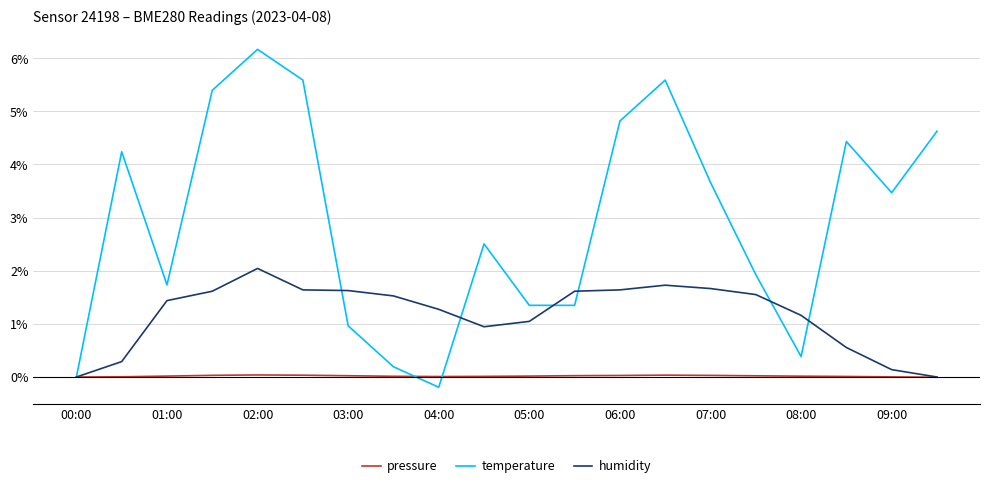

Which series has the largest total across all categories?

temperature